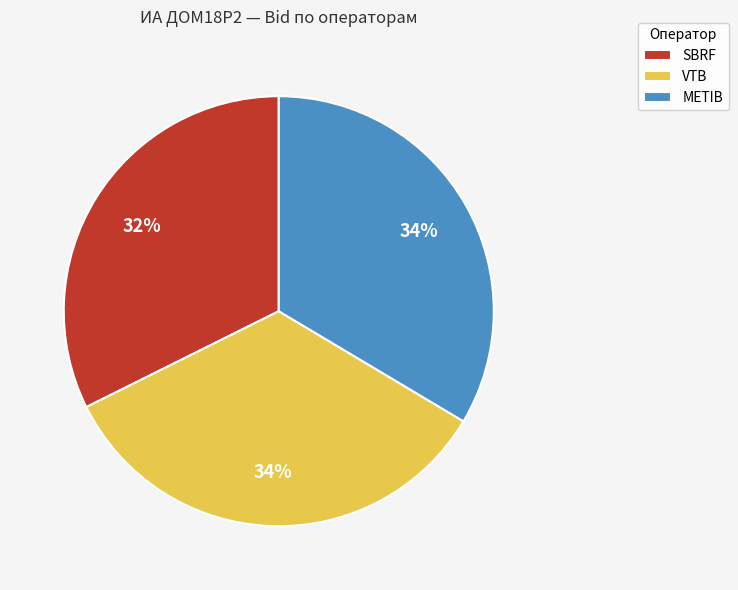

To the nearest percent, what is the average slice percentage?

33%